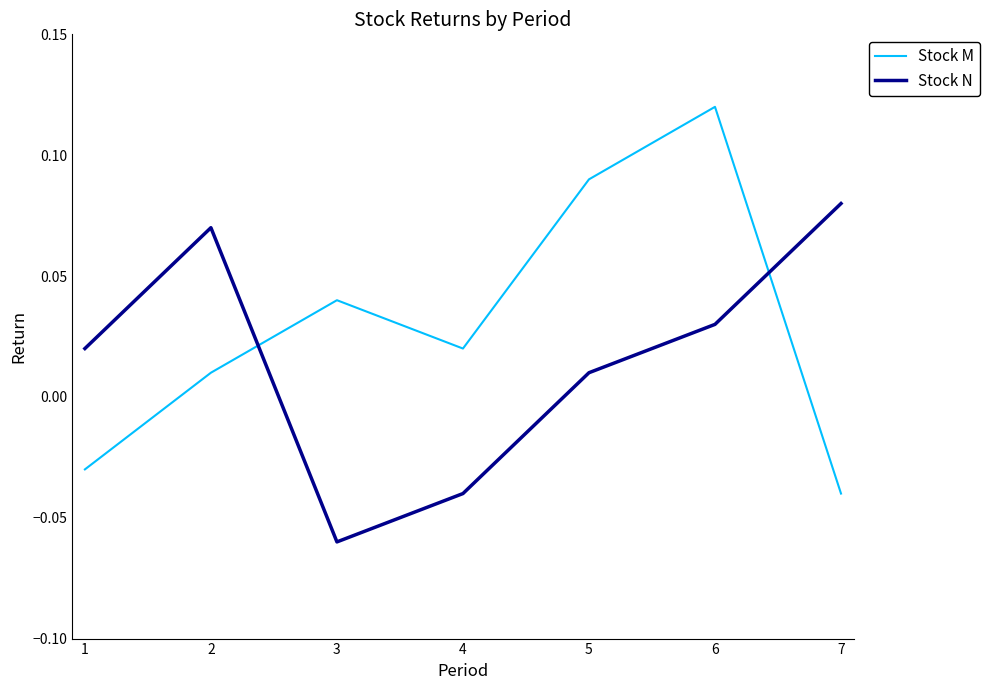

In Stock M, how many points are higher than both neighbors (excluding endpoints)?

2